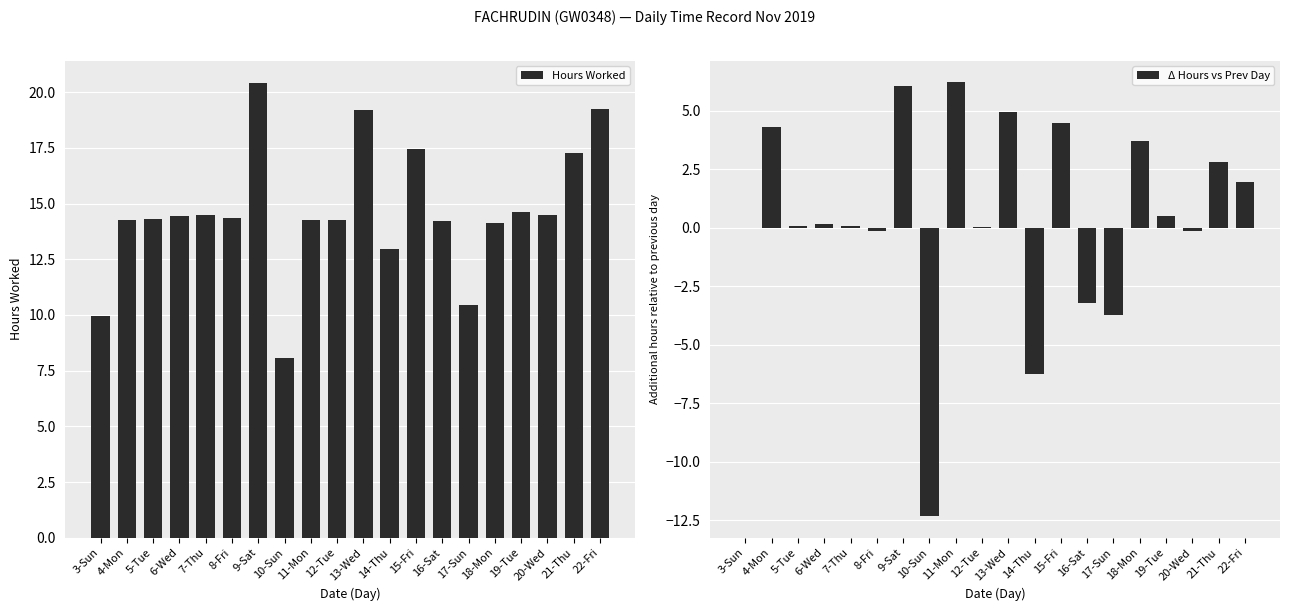

At which category is the sum across all series the highest?

9-Sat